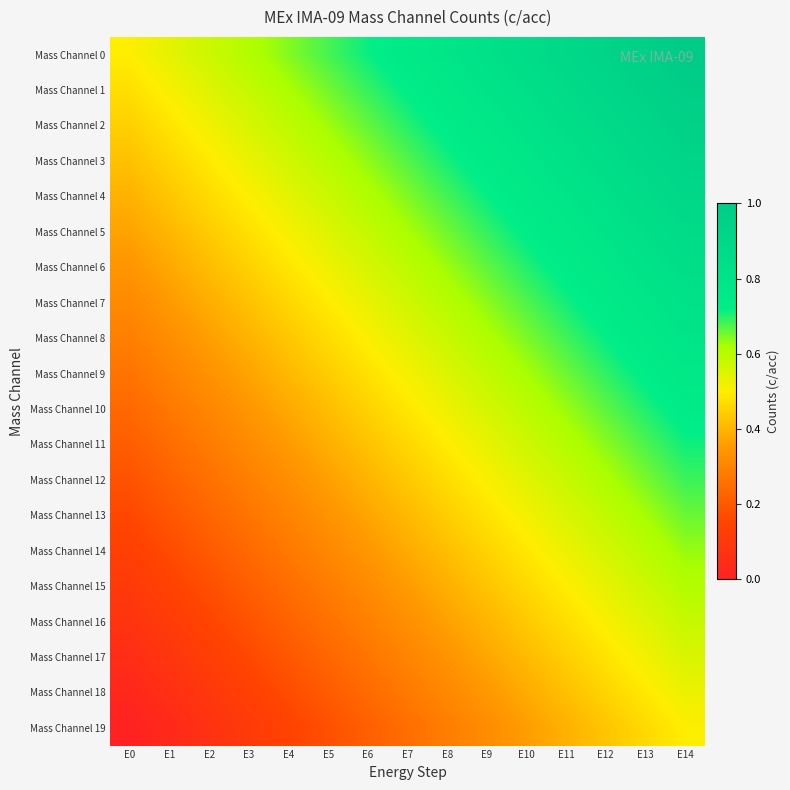

How many data points does each series have?

15